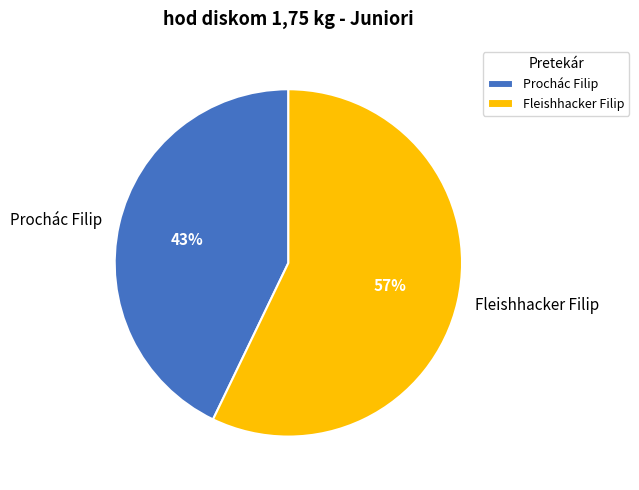

Rank the categories by value from highest to lowest.

Fleishhacker Filip, Prochác Filip